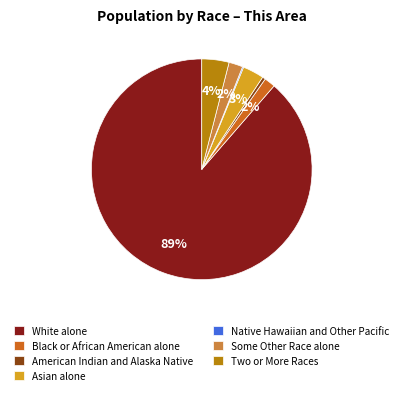

To the nearest percent, what is the average slice percentage?

14%